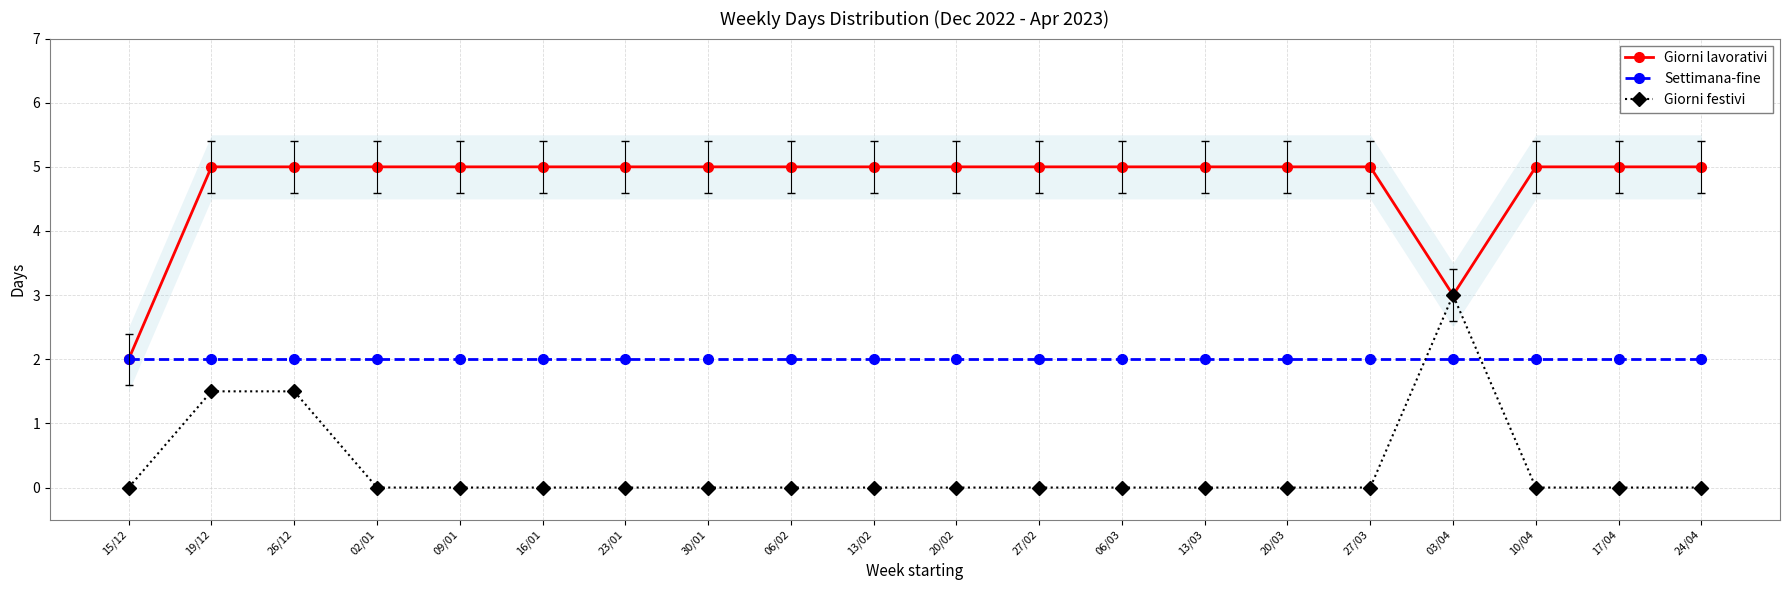

What is the label of the 6th point from the right?

20/03